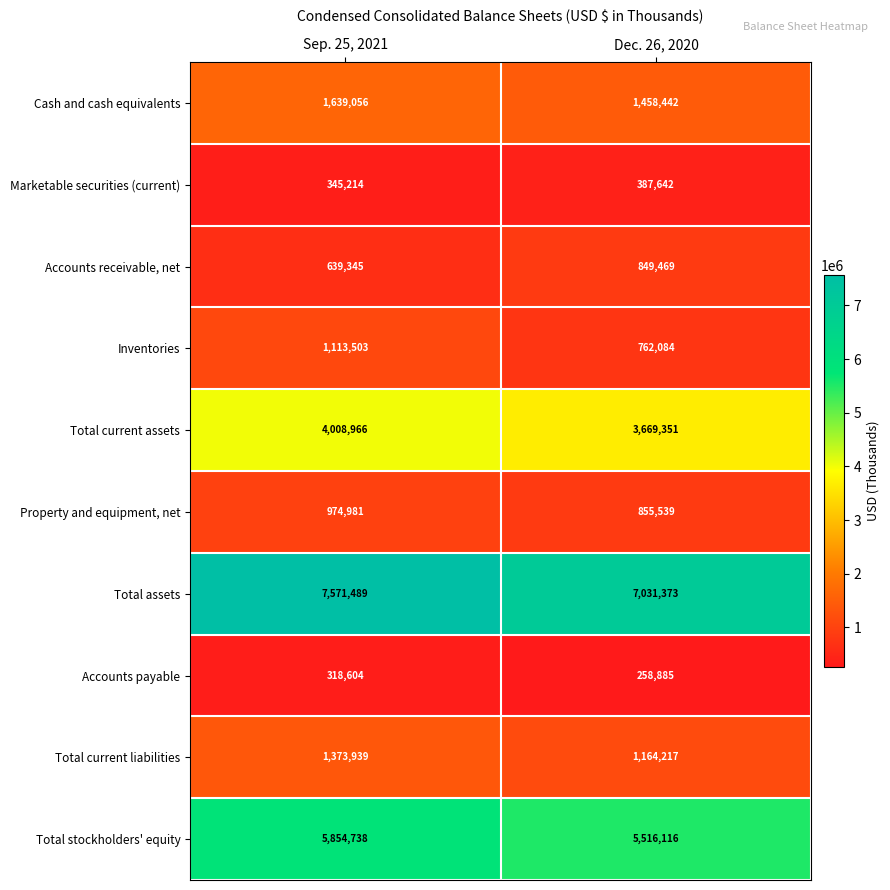

At how many categories does at least one series exceed 6685623?

2